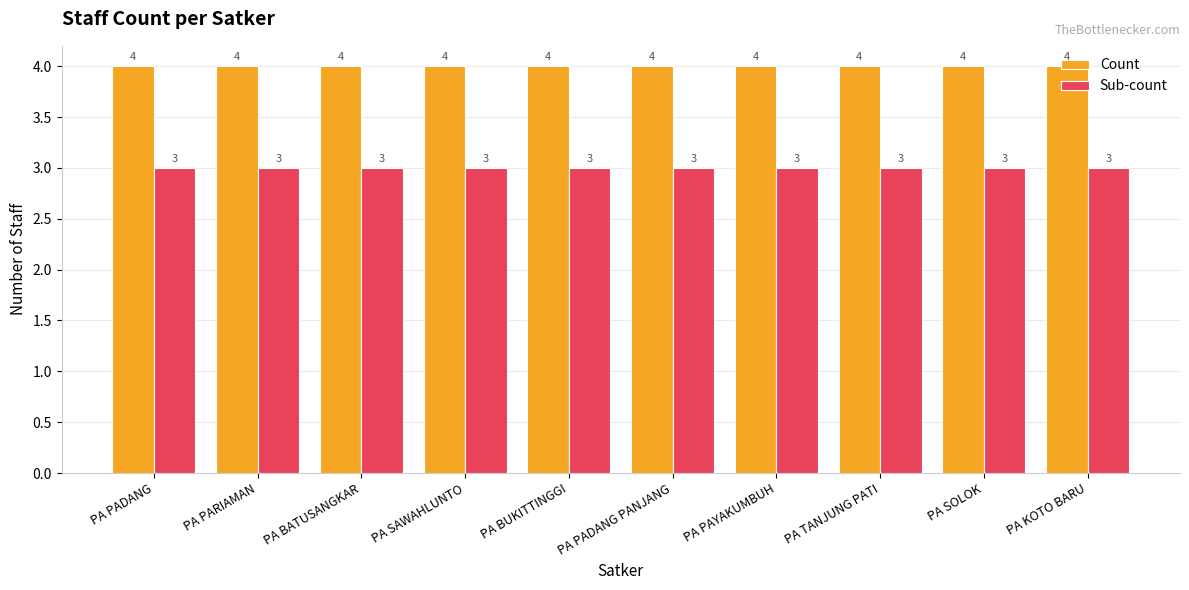

What is the average value of the Sub-count series?

3